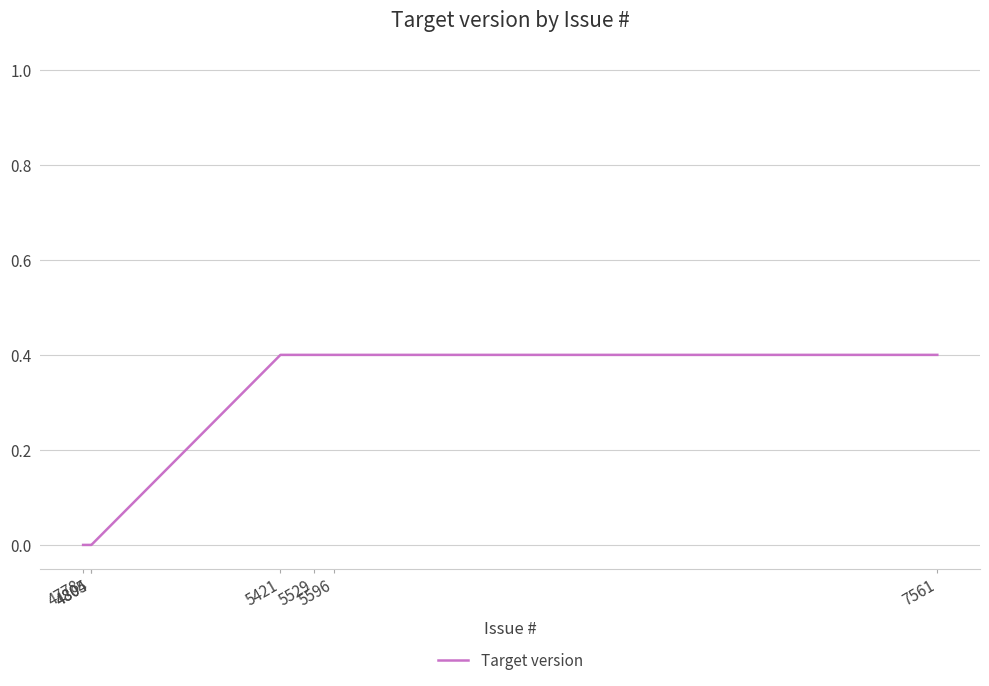

What is the greatest value displayed?

0.4